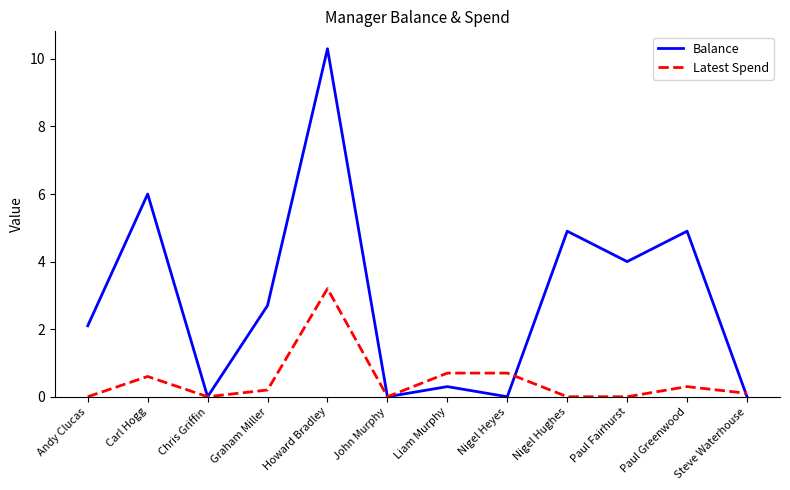

What is the highest value of the Balance series?

10.3